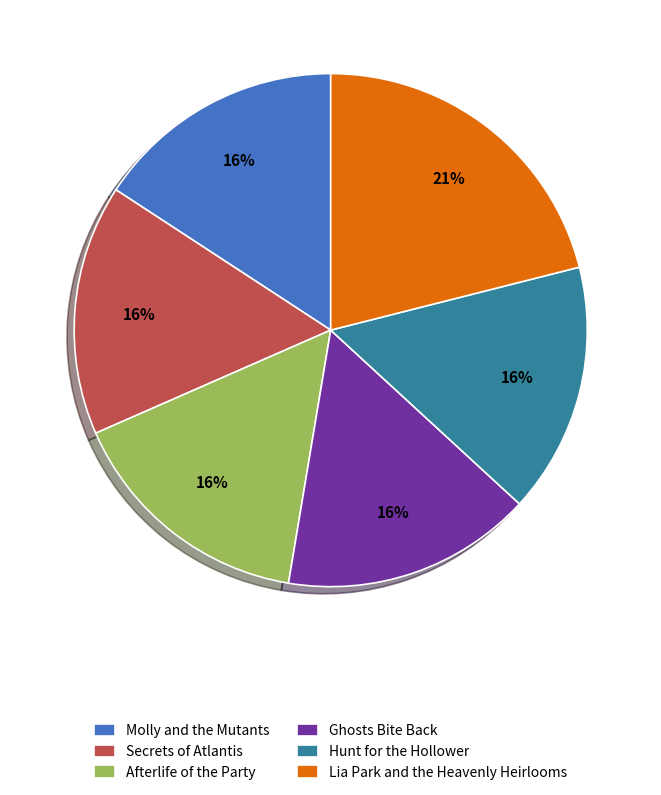

Do Secrets of Atlantis and Ghosts Bite Back together represent more than half of the pie?

No